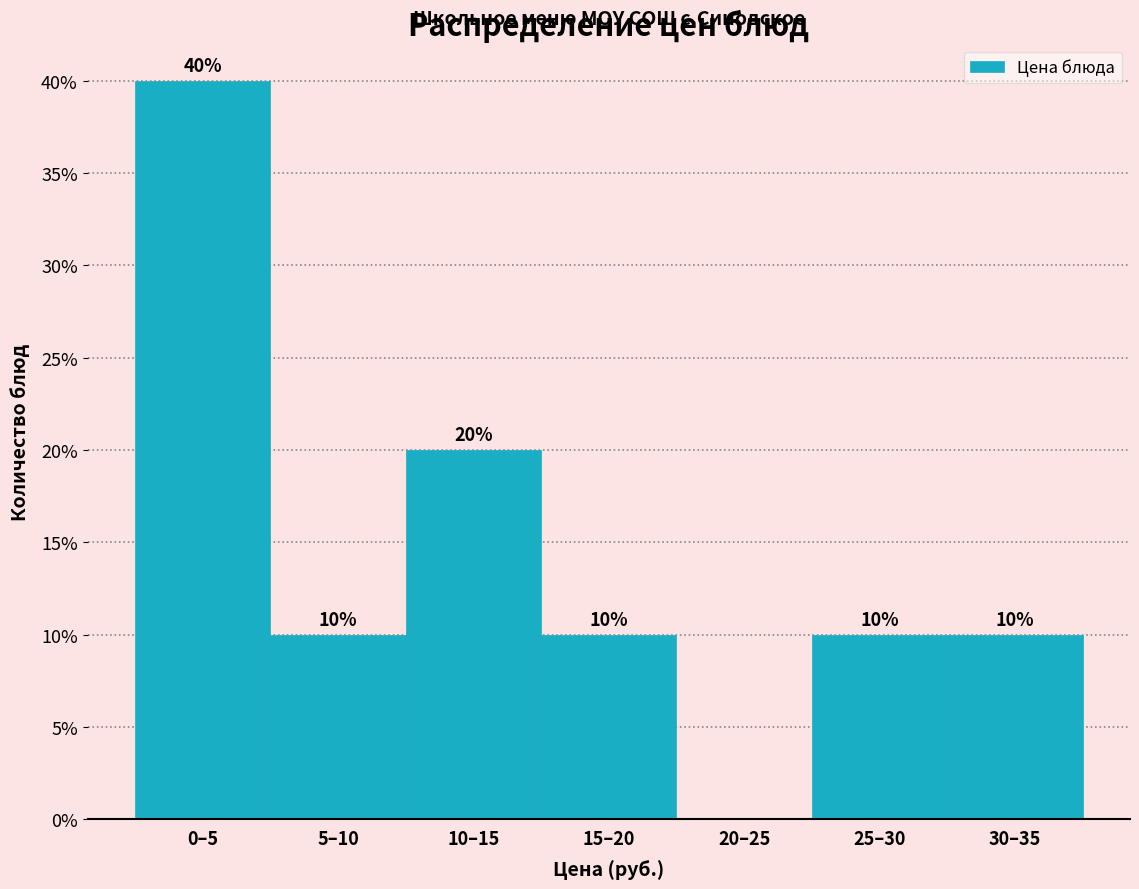

Reading left to right, list all the values displayed in this chart.

0–5=40	5–10=10	10–15=20	15–20=10	20–25=0	25–30=10	30–35=10